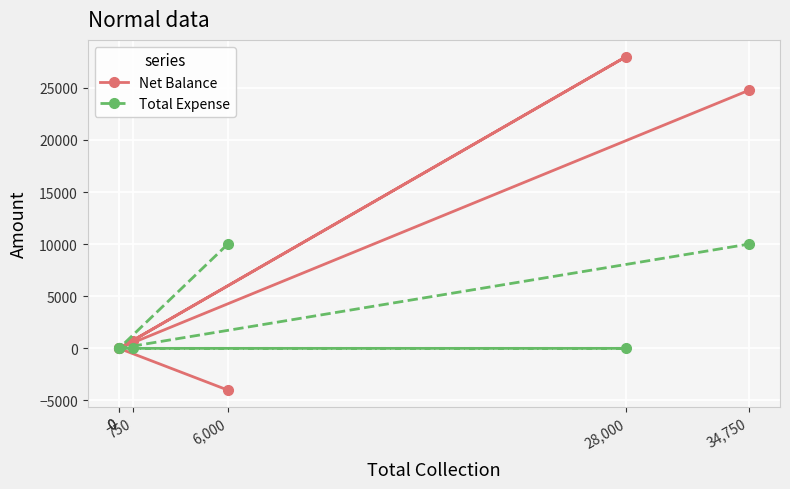

At how many categories does at least one series exceed 25571?

1